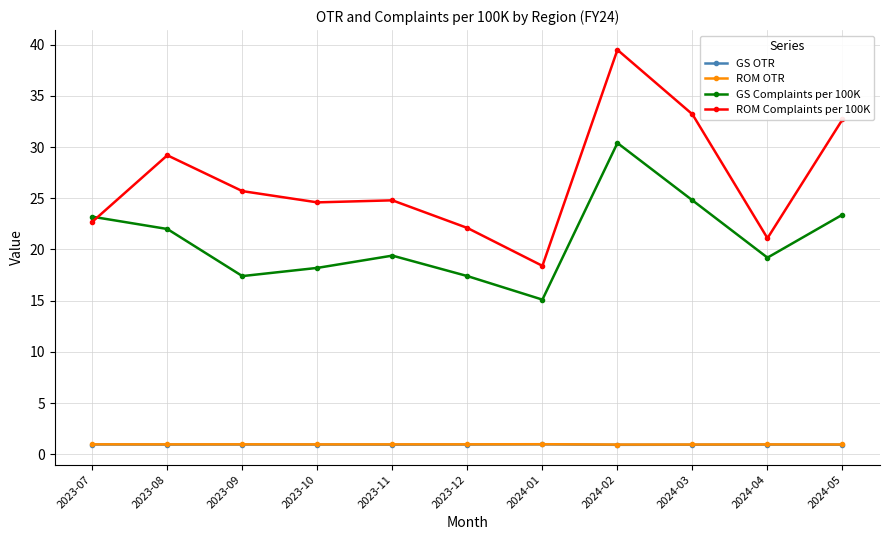

Where does the ROM Complaints per 100K series first go above 24?

2023-08